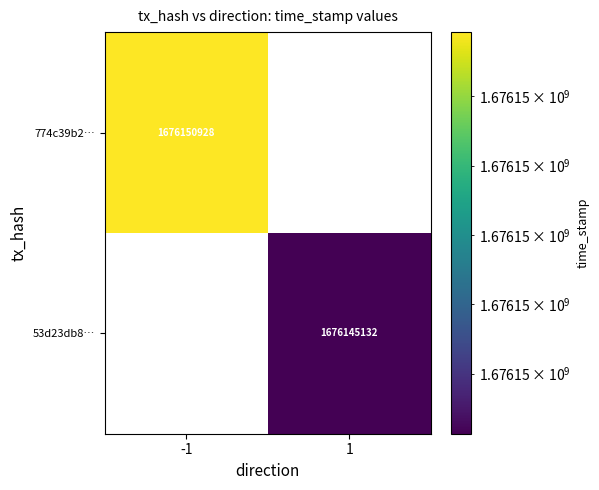

True or false: 53d23db8… has a value of 2803935112 at 1.

False